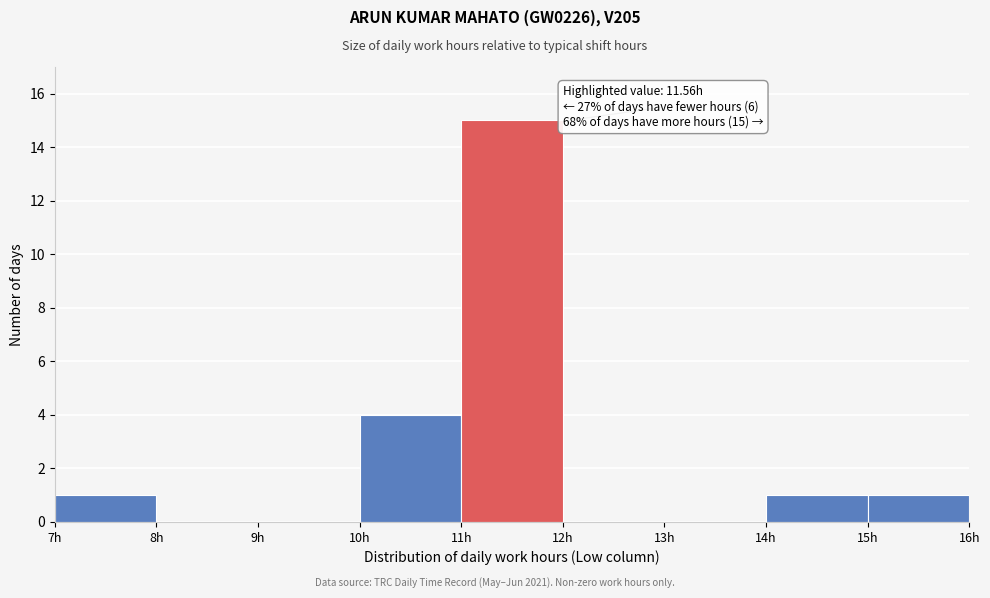

Which range on the x-axis has the tallest bar?

11 to 12